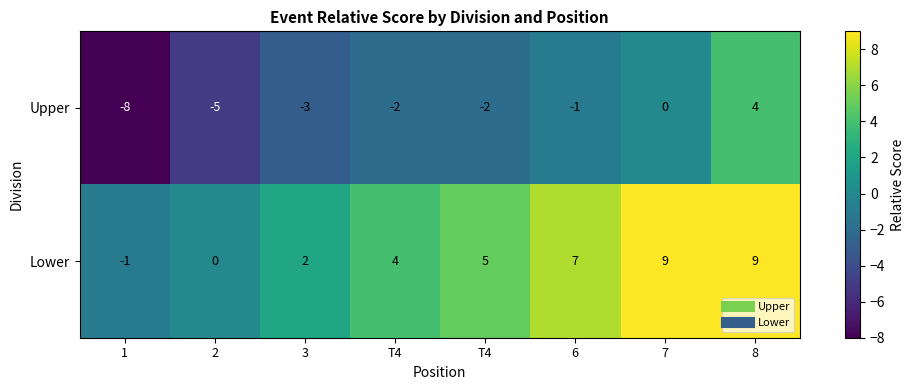

Which series has the largest range (max minus min)?

Upper